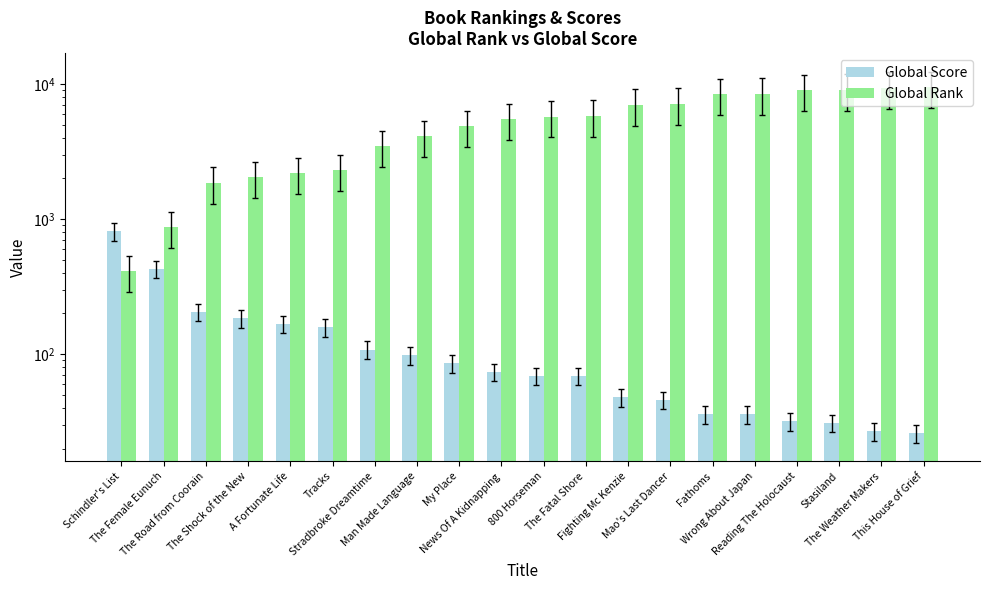

Which series has the largest total across all categories?

Global Rank